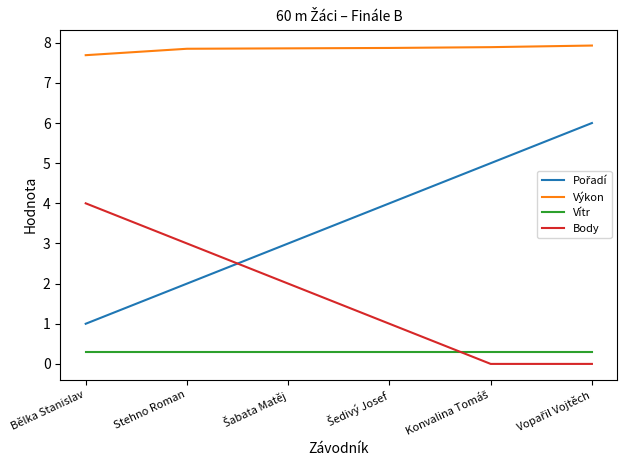

True or false: Výkon has a value of 7.7 at Bělka Stanislav.

True